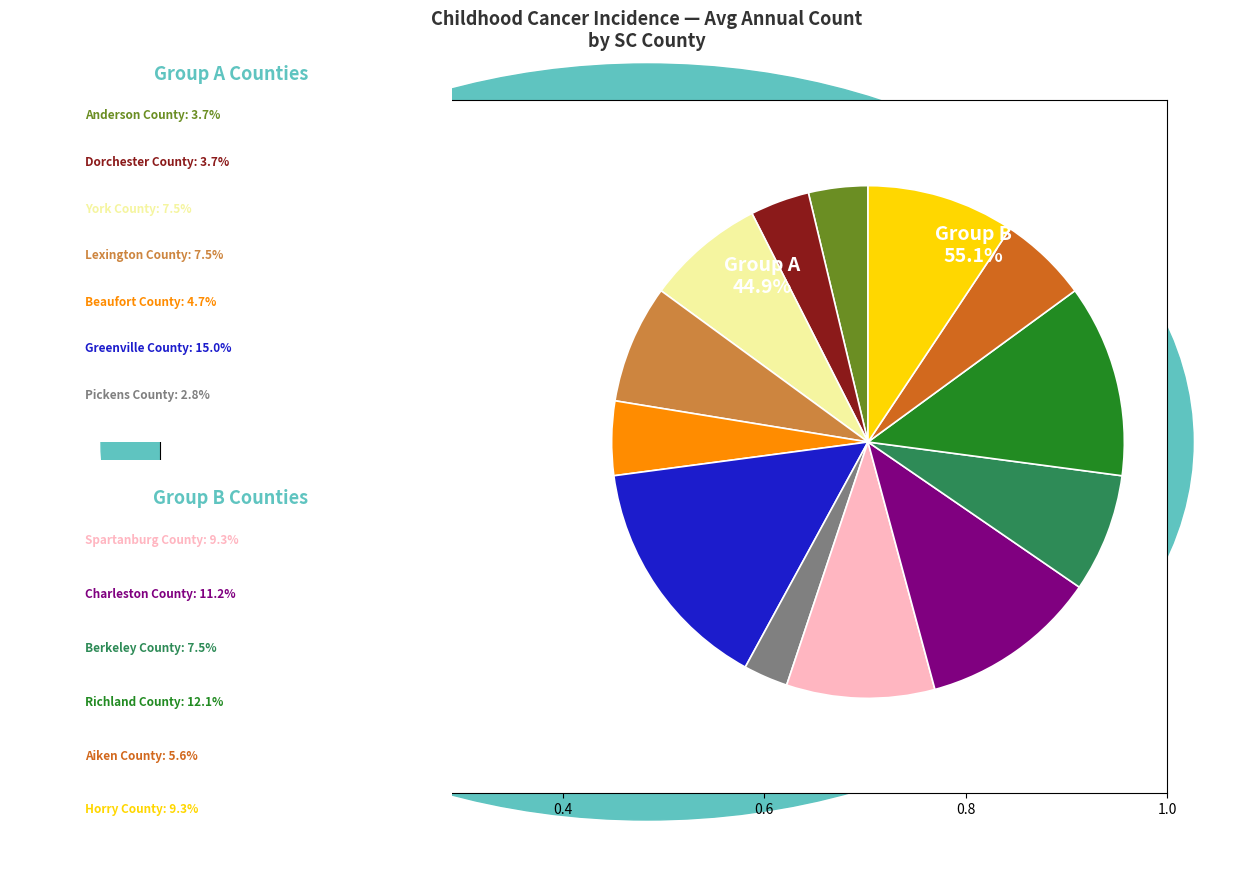

To the nearest percent, what percentage of the pie is Greenville County?

15%